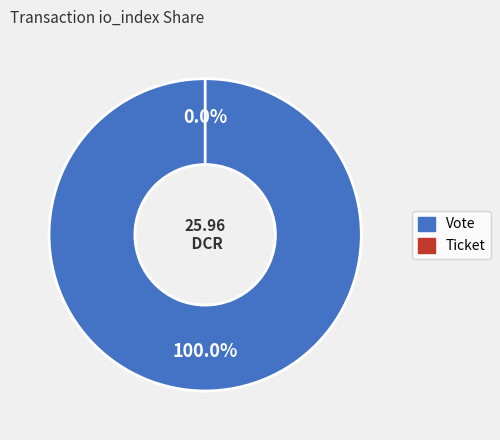

Is there any slice that represents more than half of the pie?

Yes